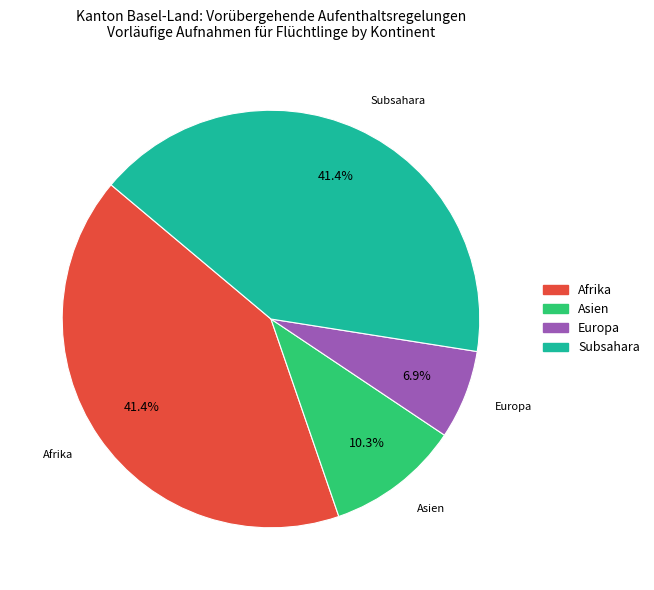

Is there any slice that represents more than half of the pie?

No